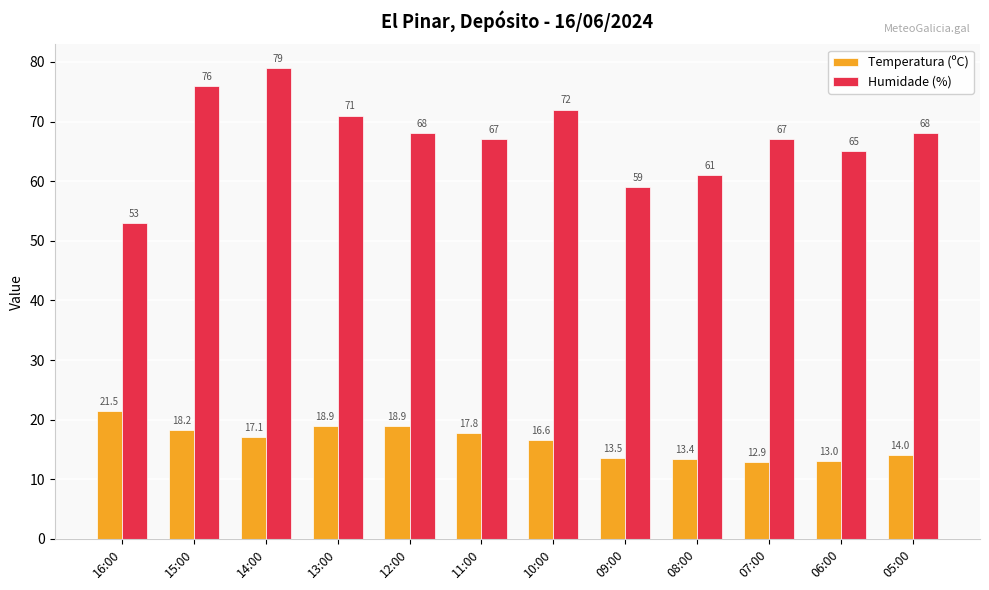

What is the value of the Temperatura (ºC) bar at the 8th from the left?

13.5